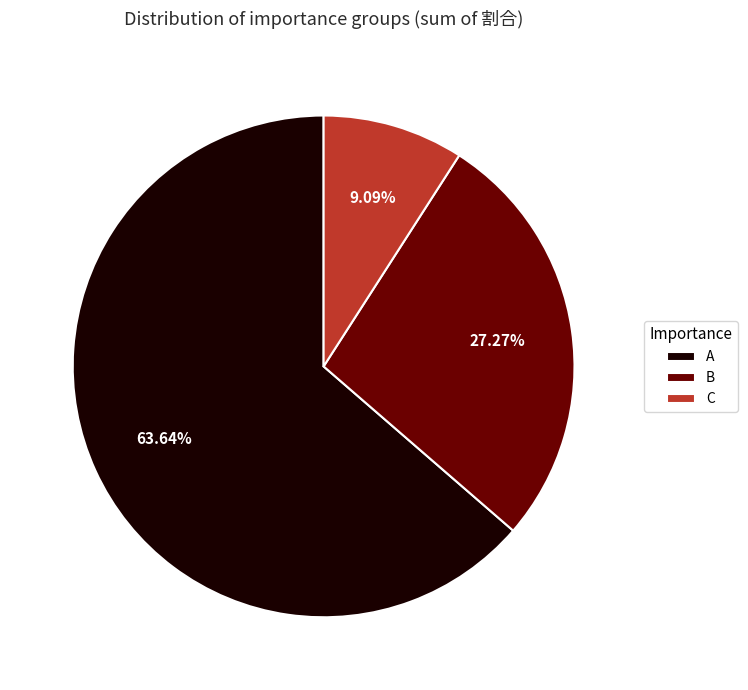

What is the majority slice?

A